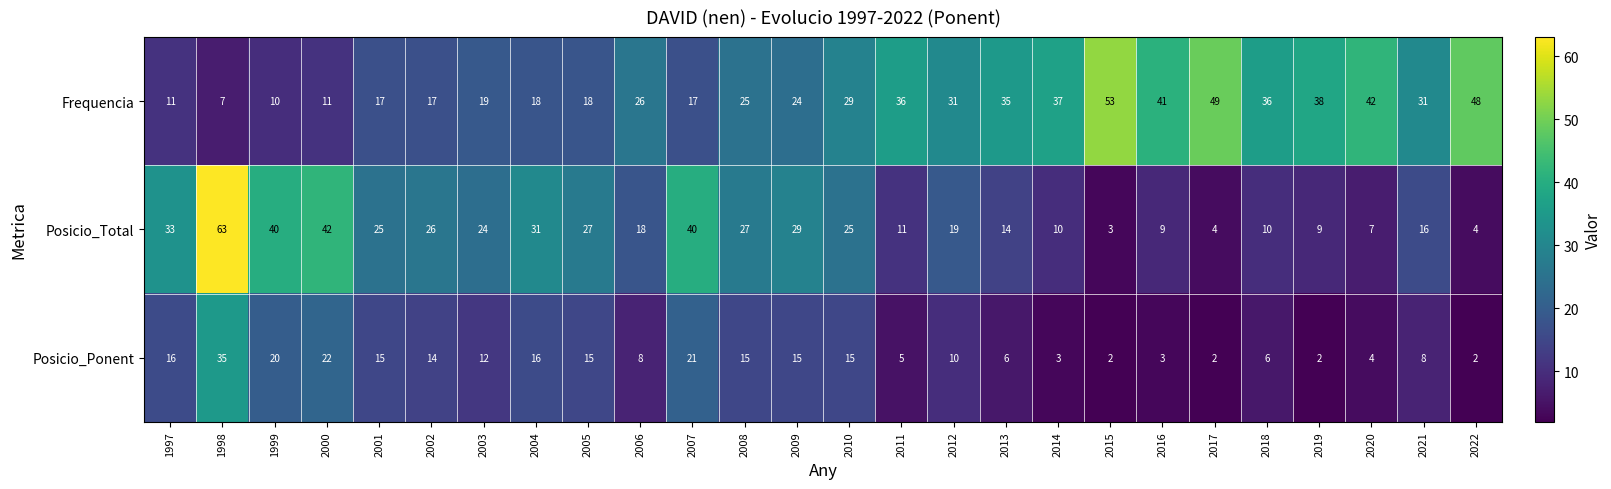

What is the maximum value shown in the chart?

63